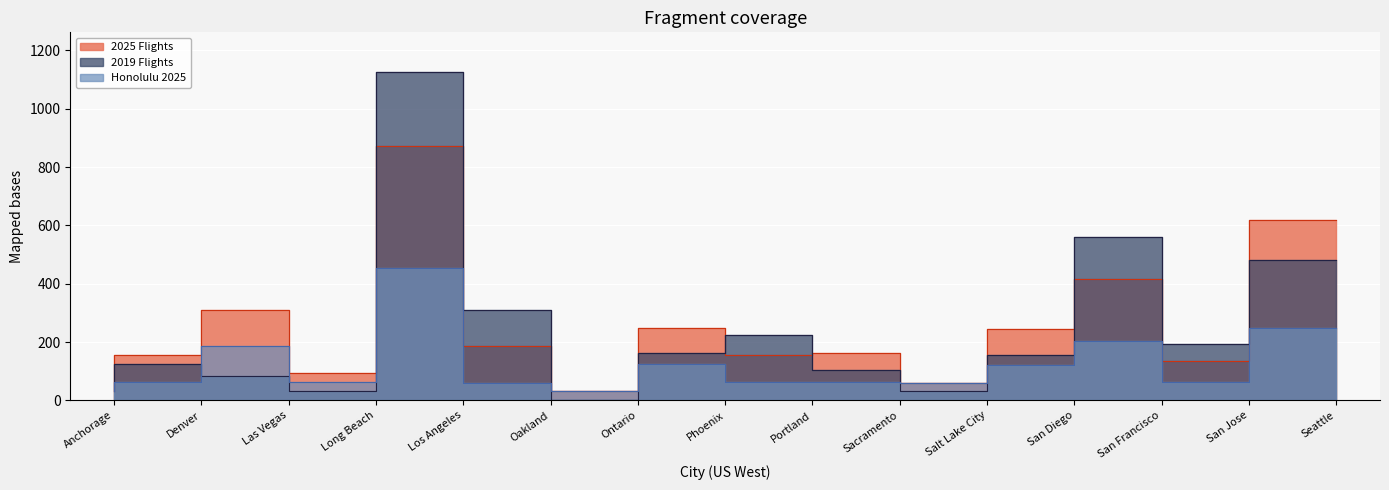

Which has a higher value, San Francisco or Long Beach?

San Francisco